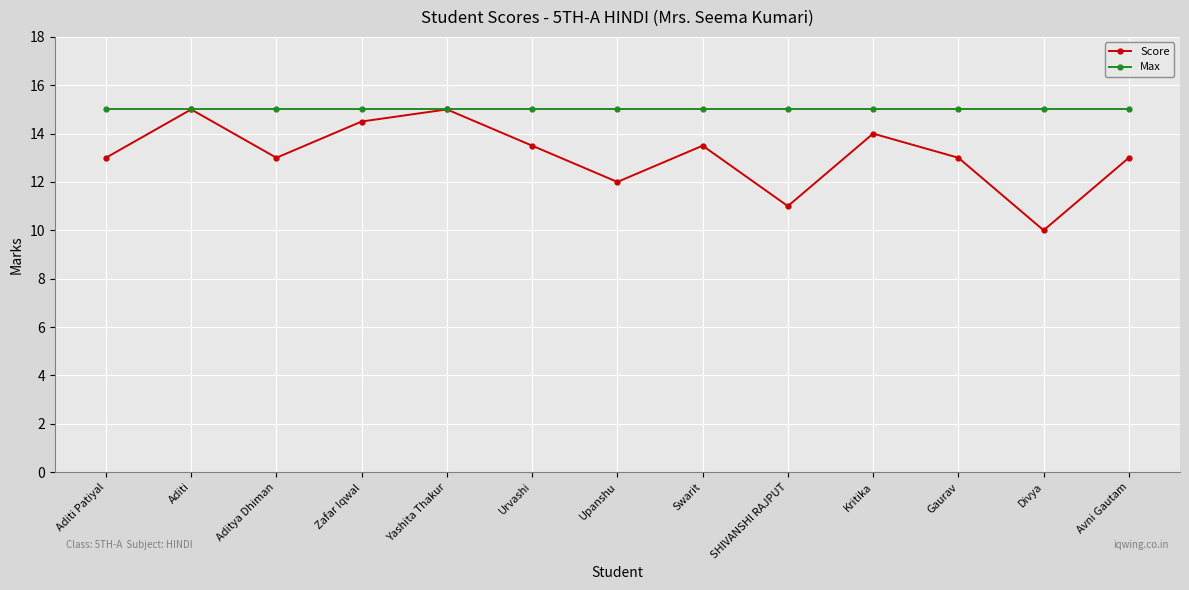

What position from the left is Swarit?

8